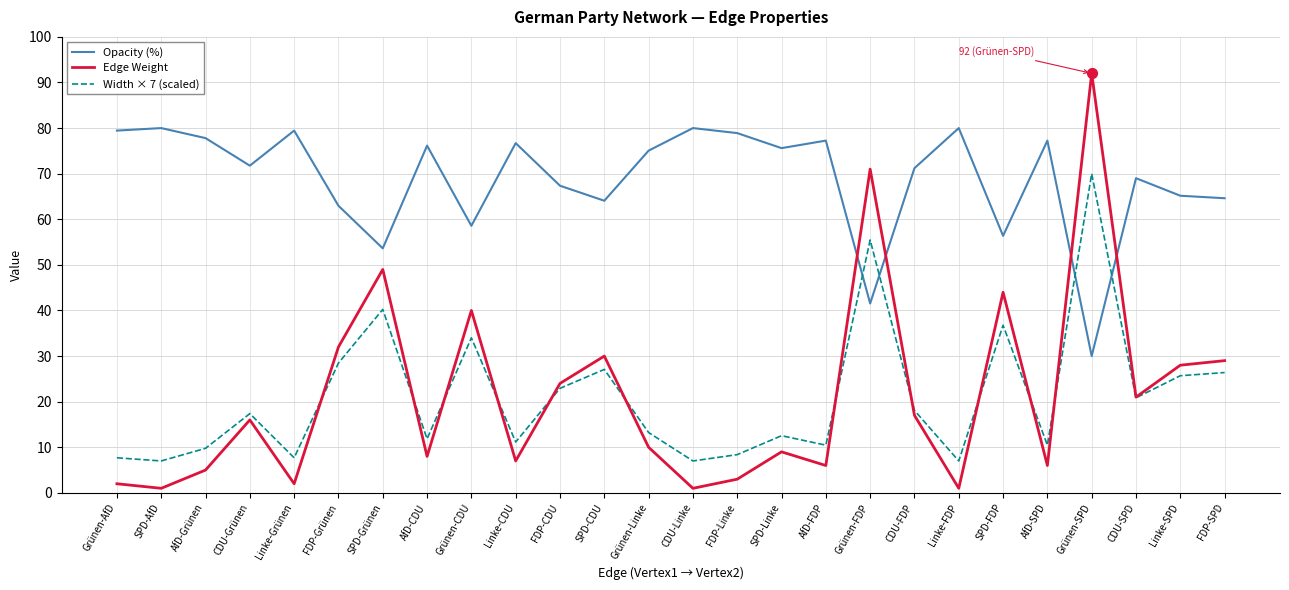

Which series has the widest spread of values?

Edge Weight